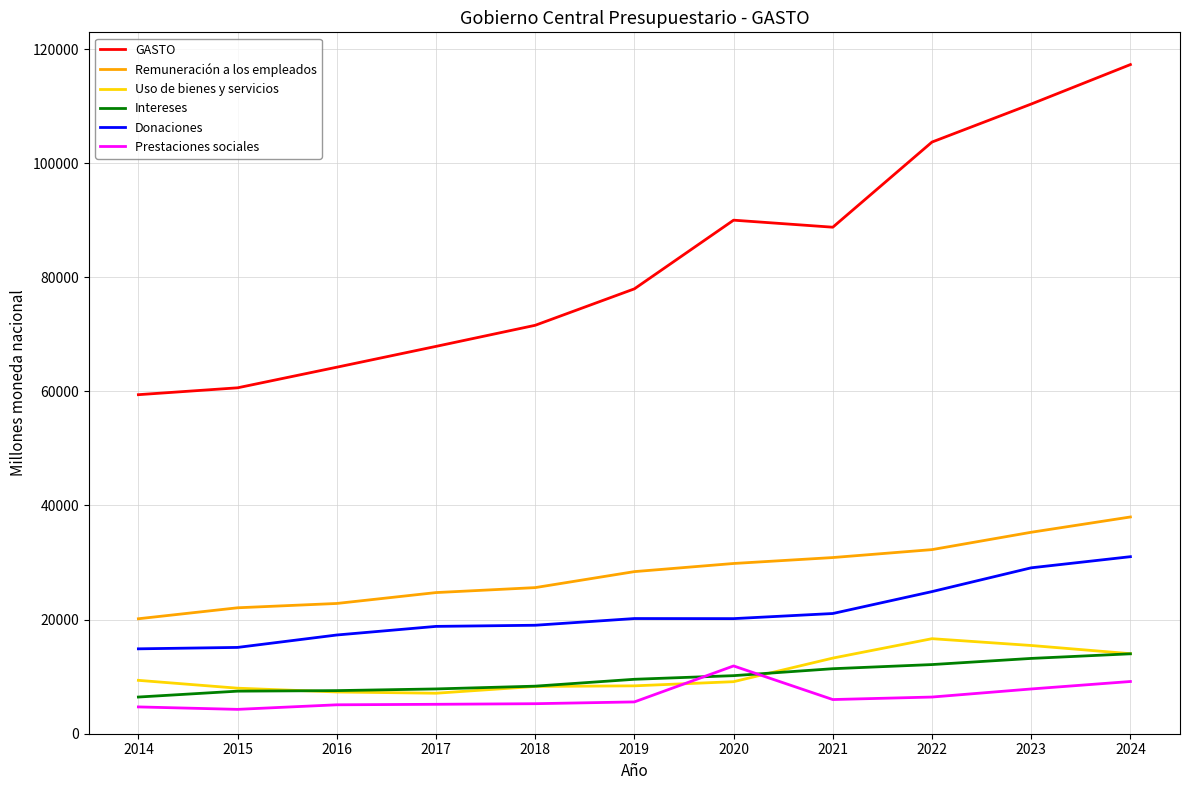

Which series has the largest range (max minus min)?

GASTO